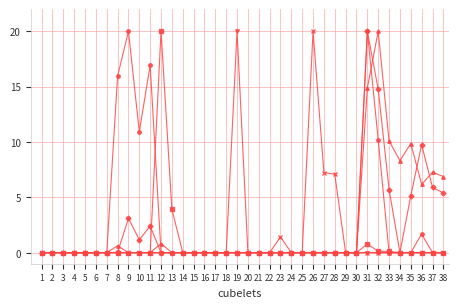

What is the maximum value shown in the chart?

20.0